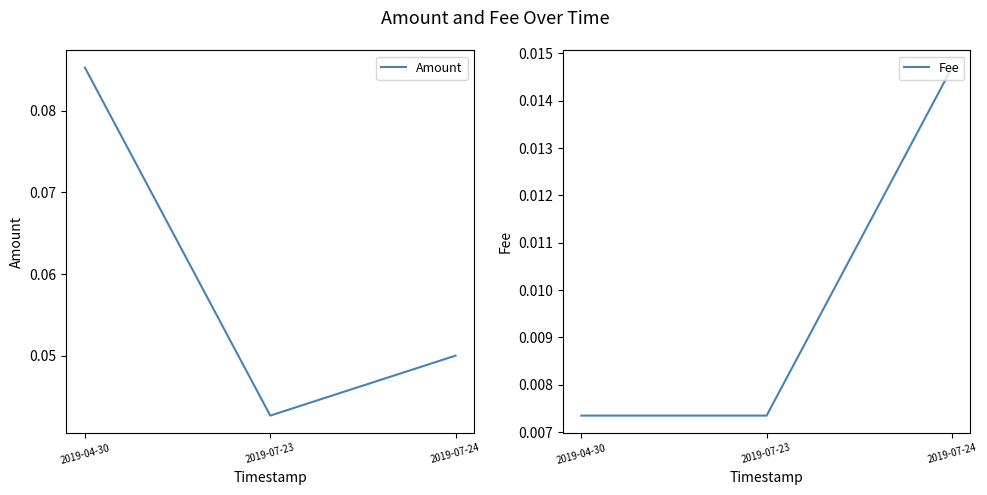

Rank the series by their maximum value, from highest to lowest.

Amount, Fee